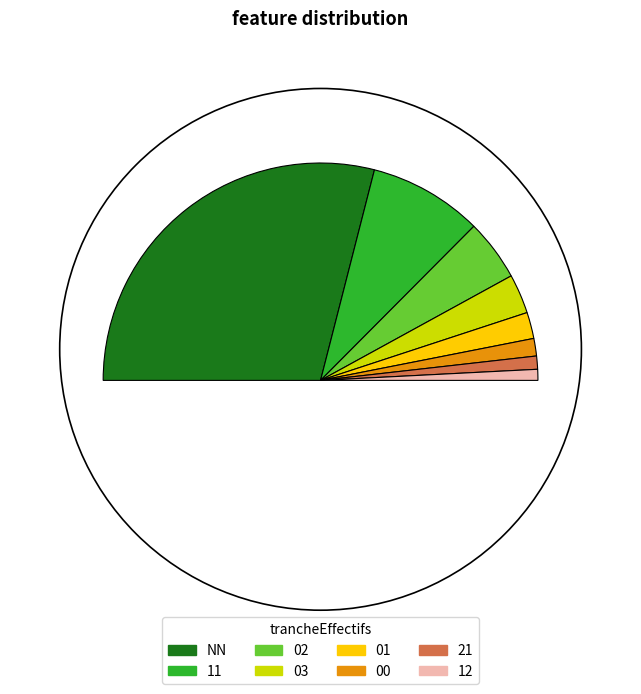

To the nearest percent, what portion does NN represent?

58%